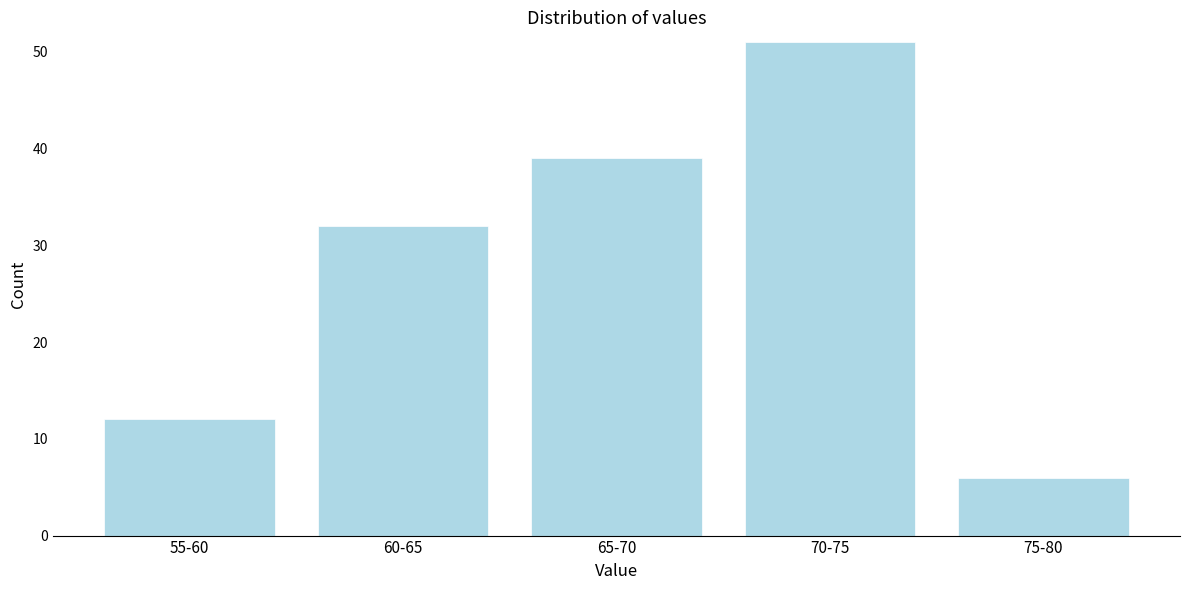

Reading left to right, transcribe all the data shown in this chart.

55-60=12	60-65=32	65-70=39	70-75=51	75-80=6